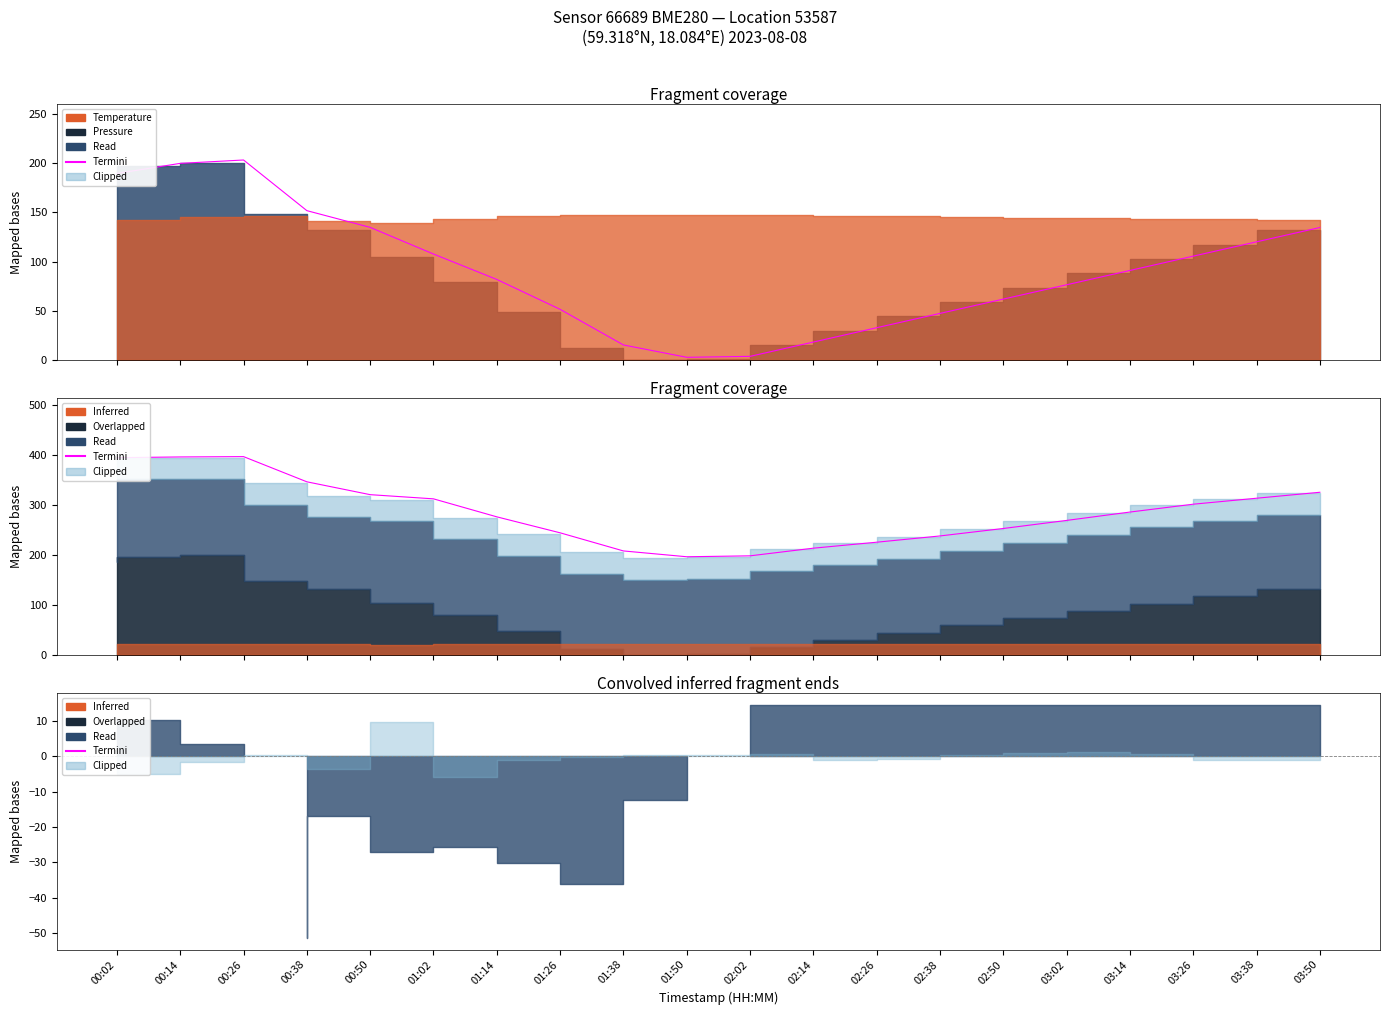

Does the chart display data point markers on the line(s)?

No